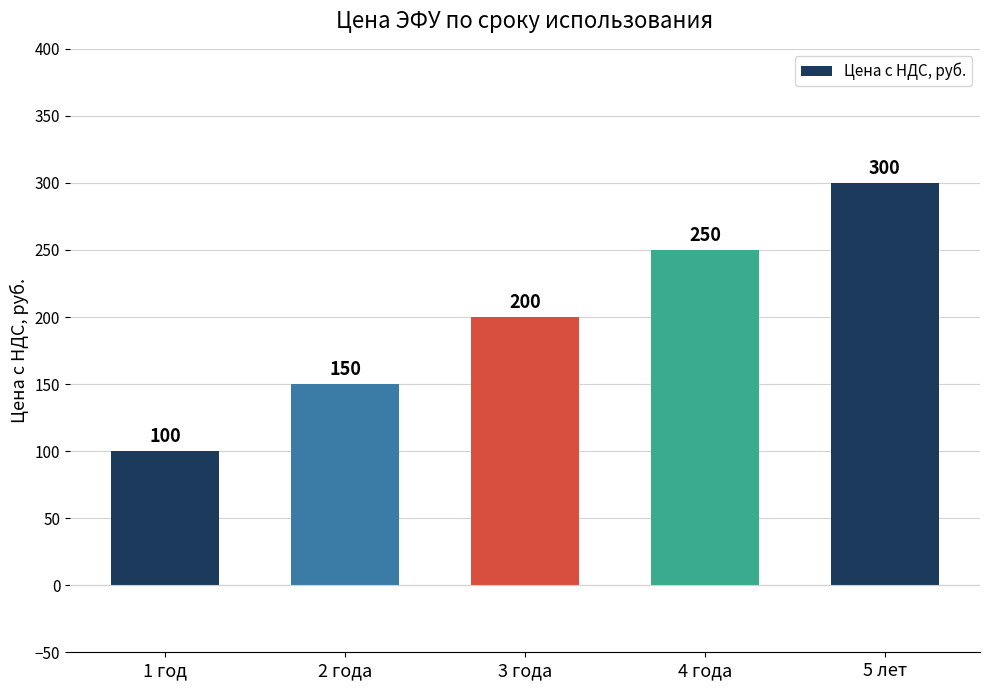

What is the difference between the second highest and minimum values?

150